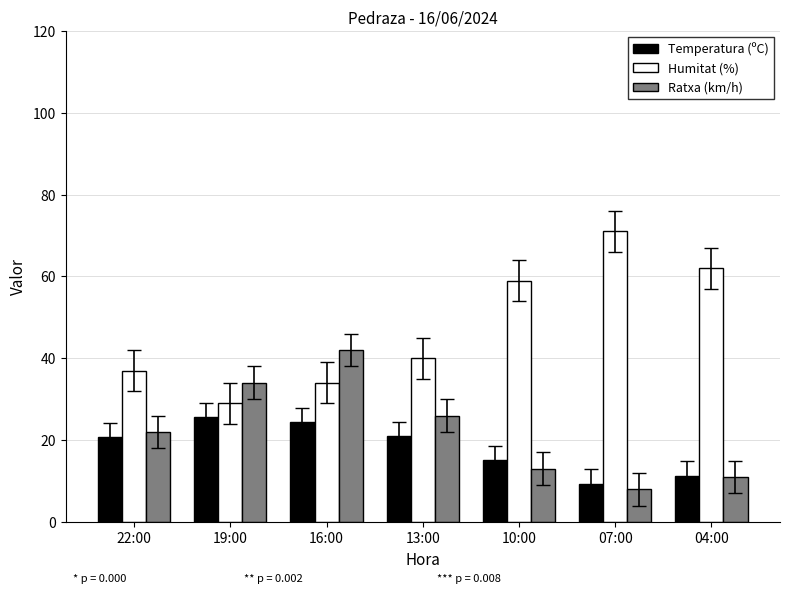

How many bars are there in total?

21